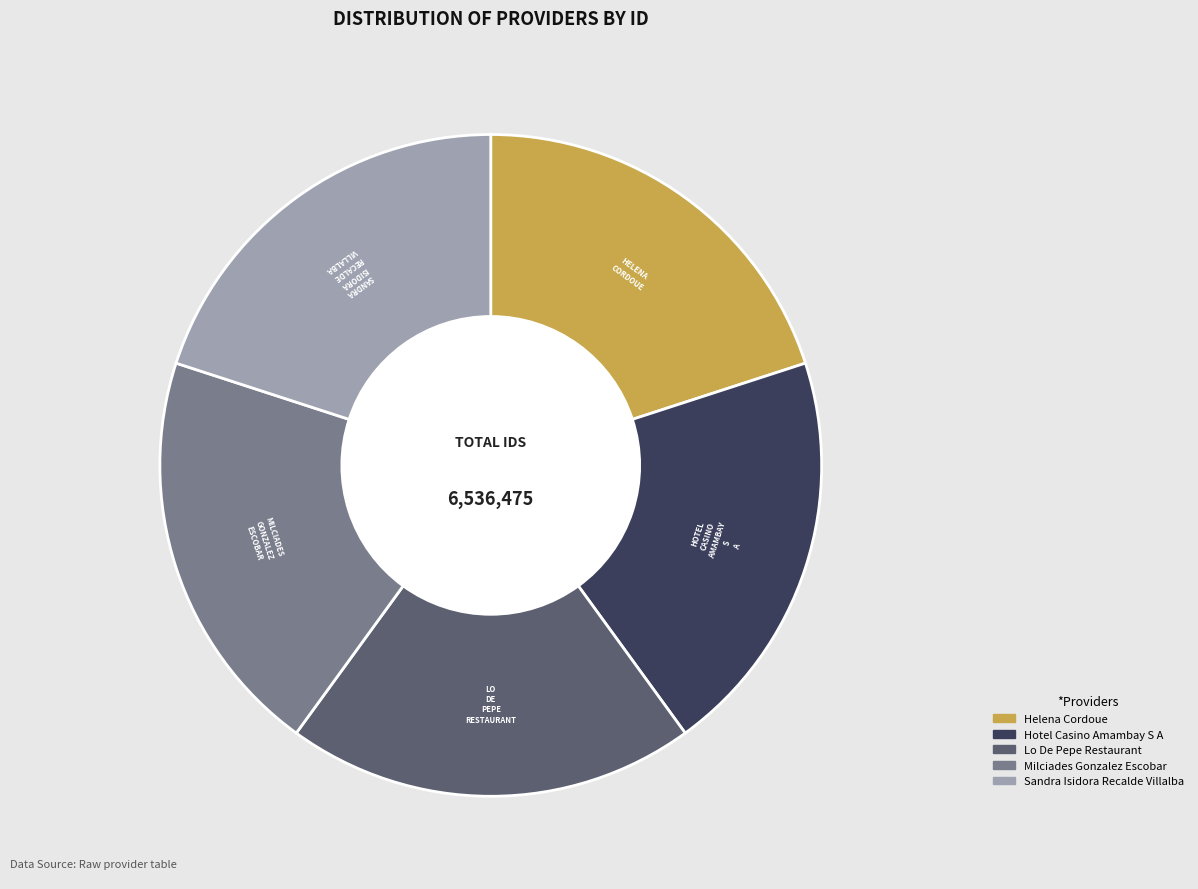

Does any single category account for the majority?

No